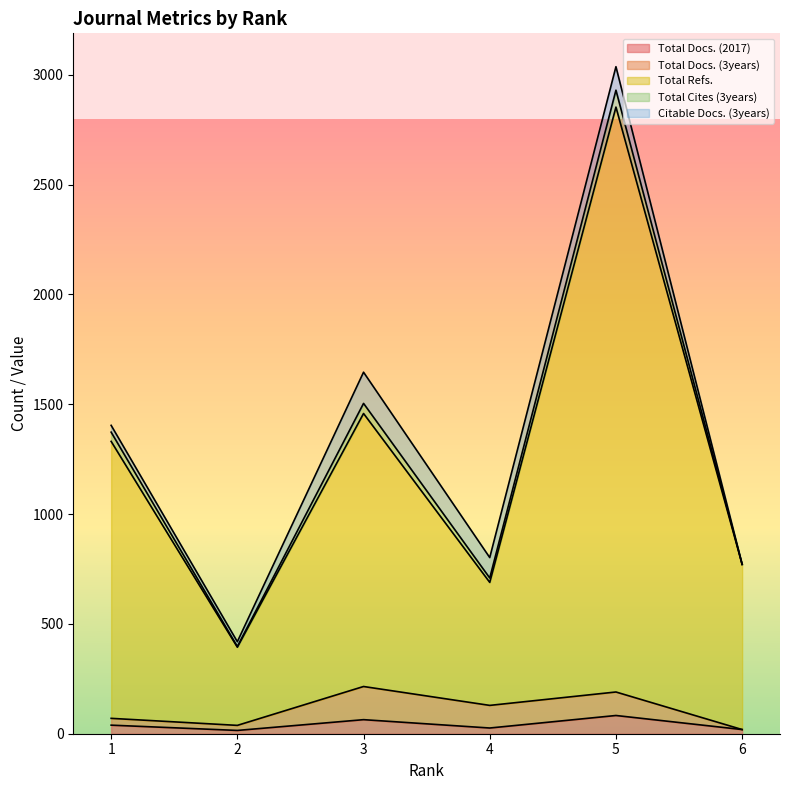

What are all the series names shown in the legend?

Total Docs. (2017), Total Docs. (3years), Total Refs., Total Cites (3years), Citable Docs. (3years)